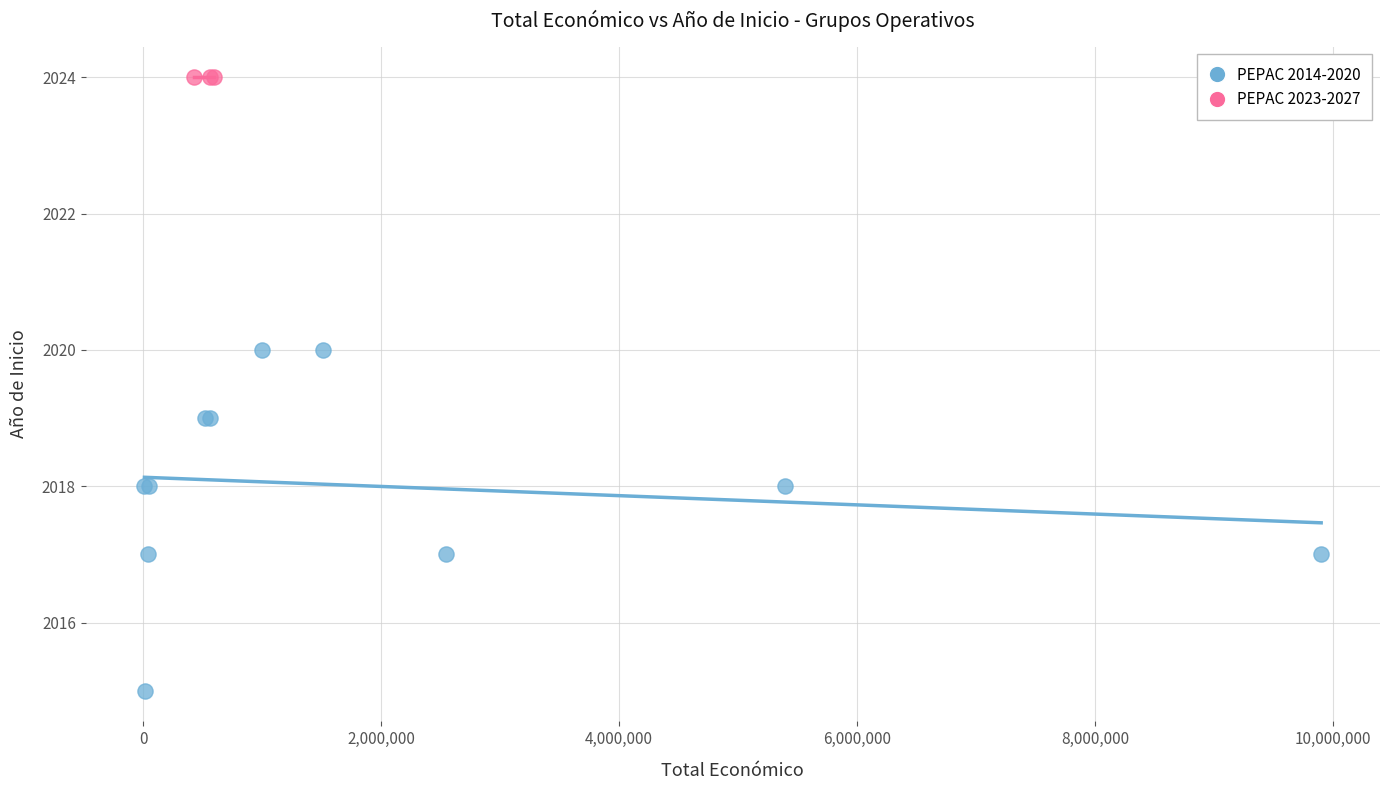

Which series contains the lowest Y value?

PEPAC 2014-2020